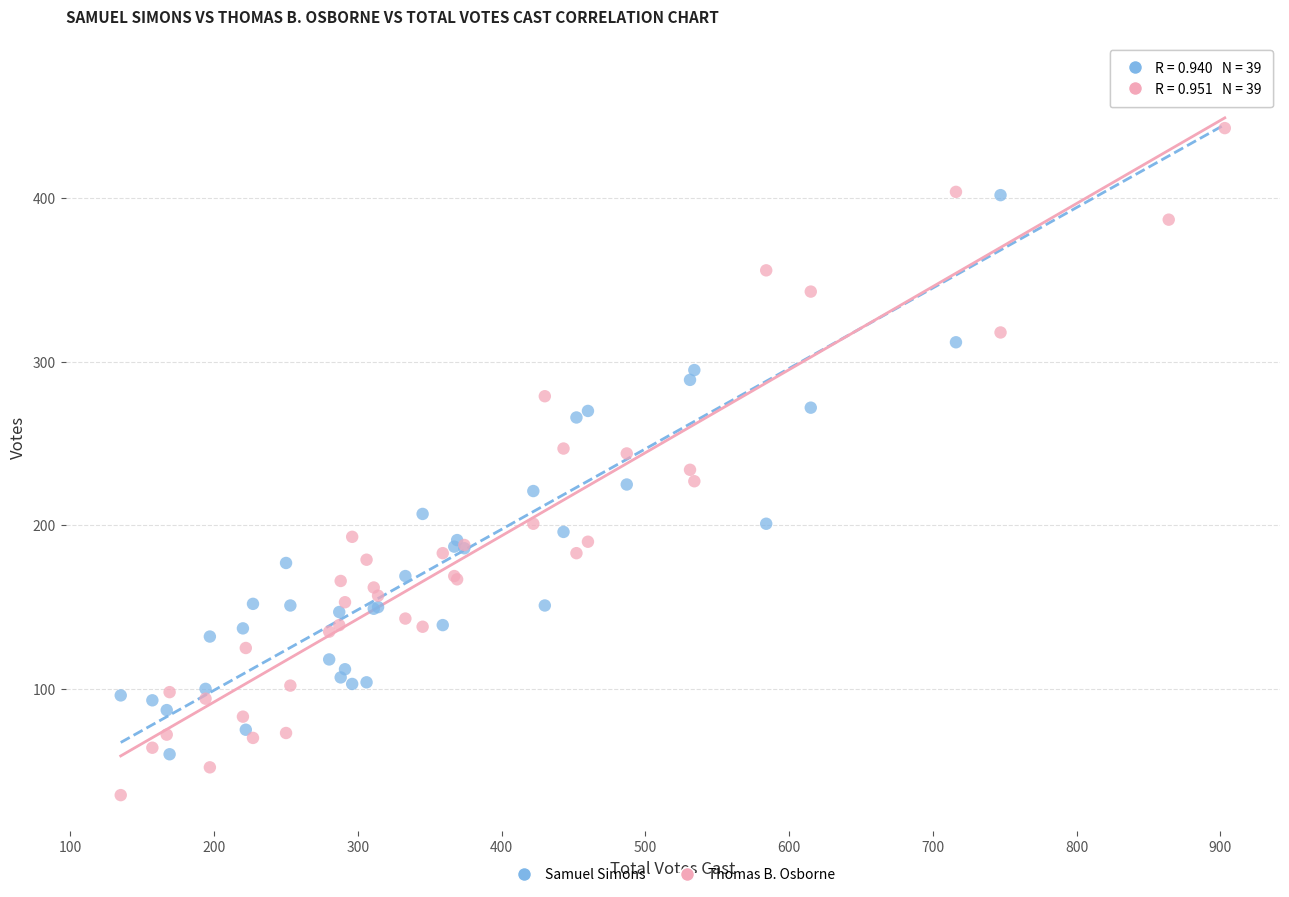

Which series contains the highest Y value?

Samuel Simons